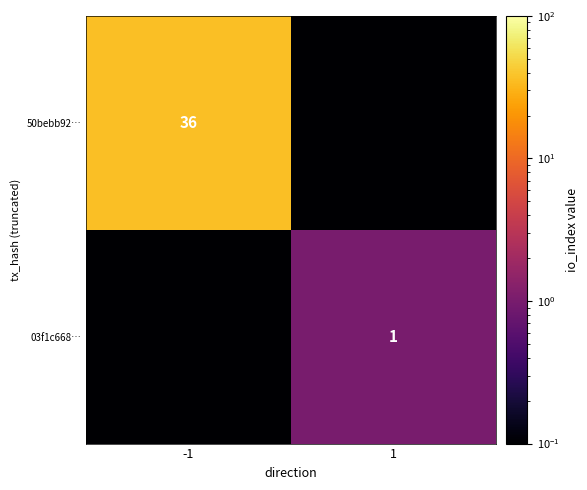

The 50bebb92… series shows 60.0 at -1. True or false?

False